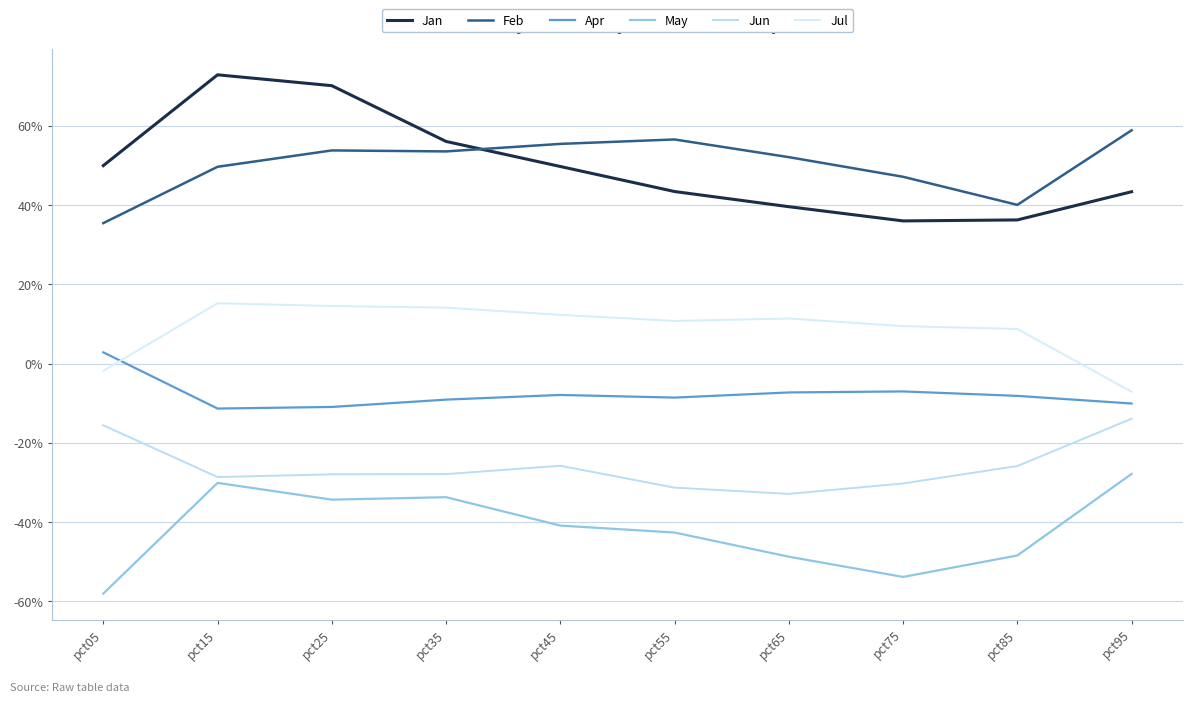

True or false: Feb and Jun cross at least once.

False